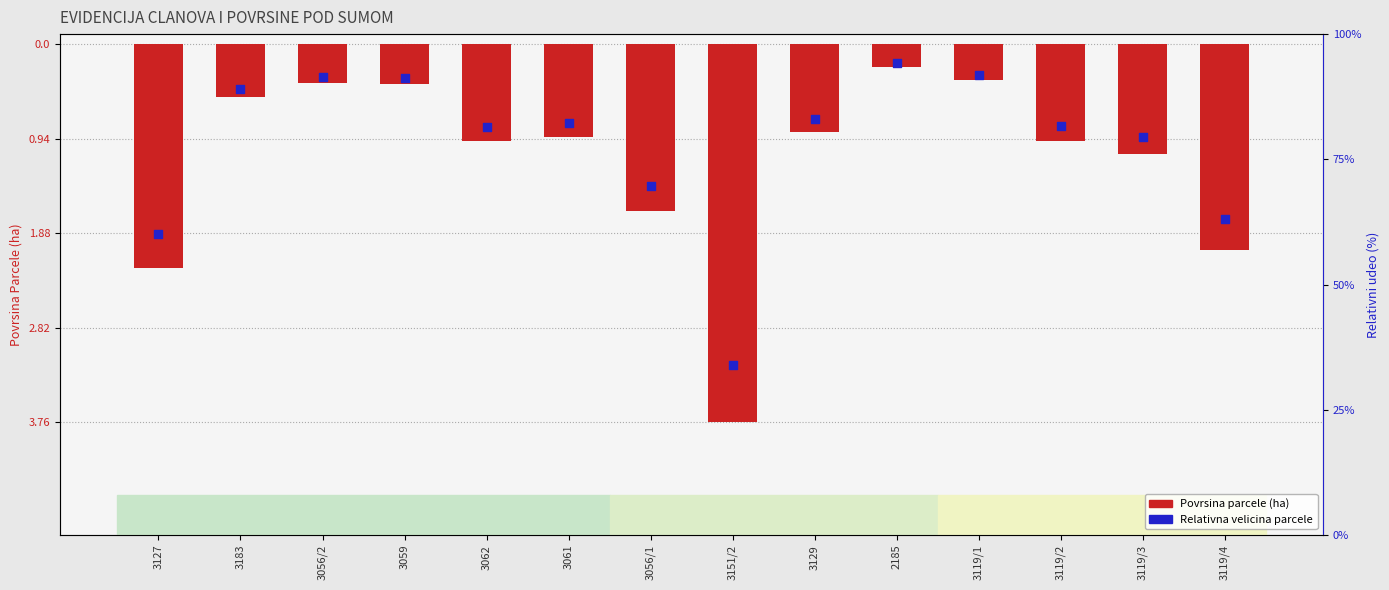

What are all the series names shown in the legend?

Povrsina parcele (ha), Relativna velicina parcele